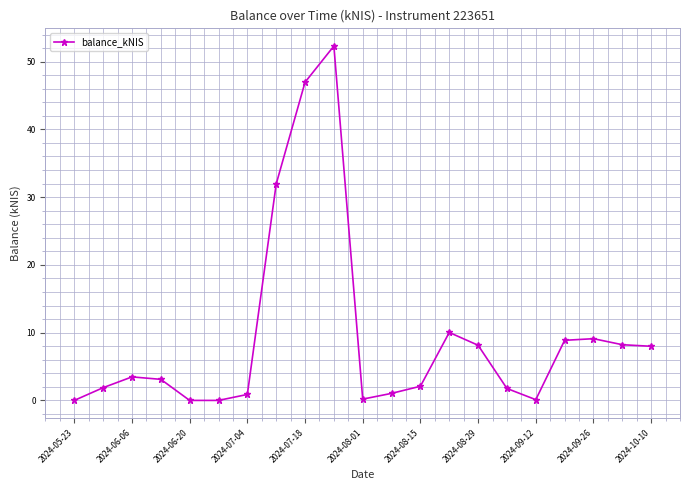

What is the average value?

9.4